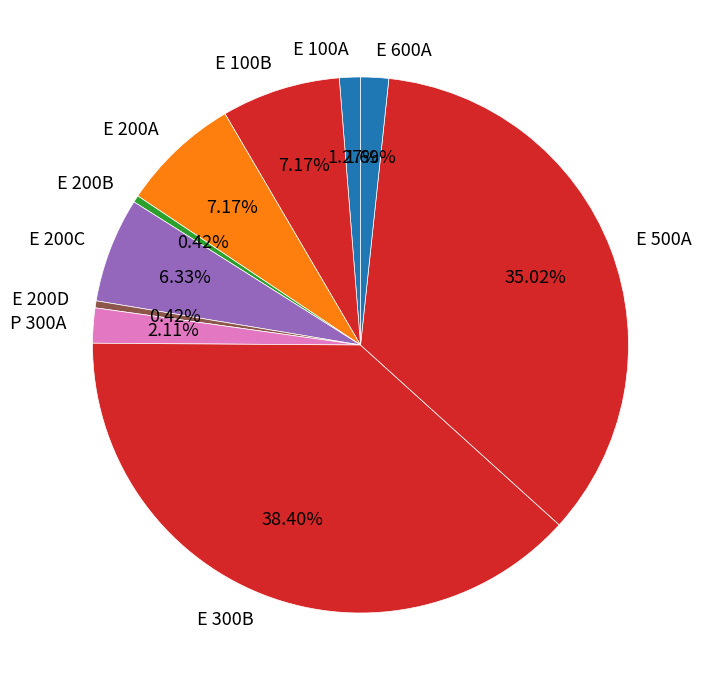

What percentage is the E 600A slice, to the nearest percent?

2%